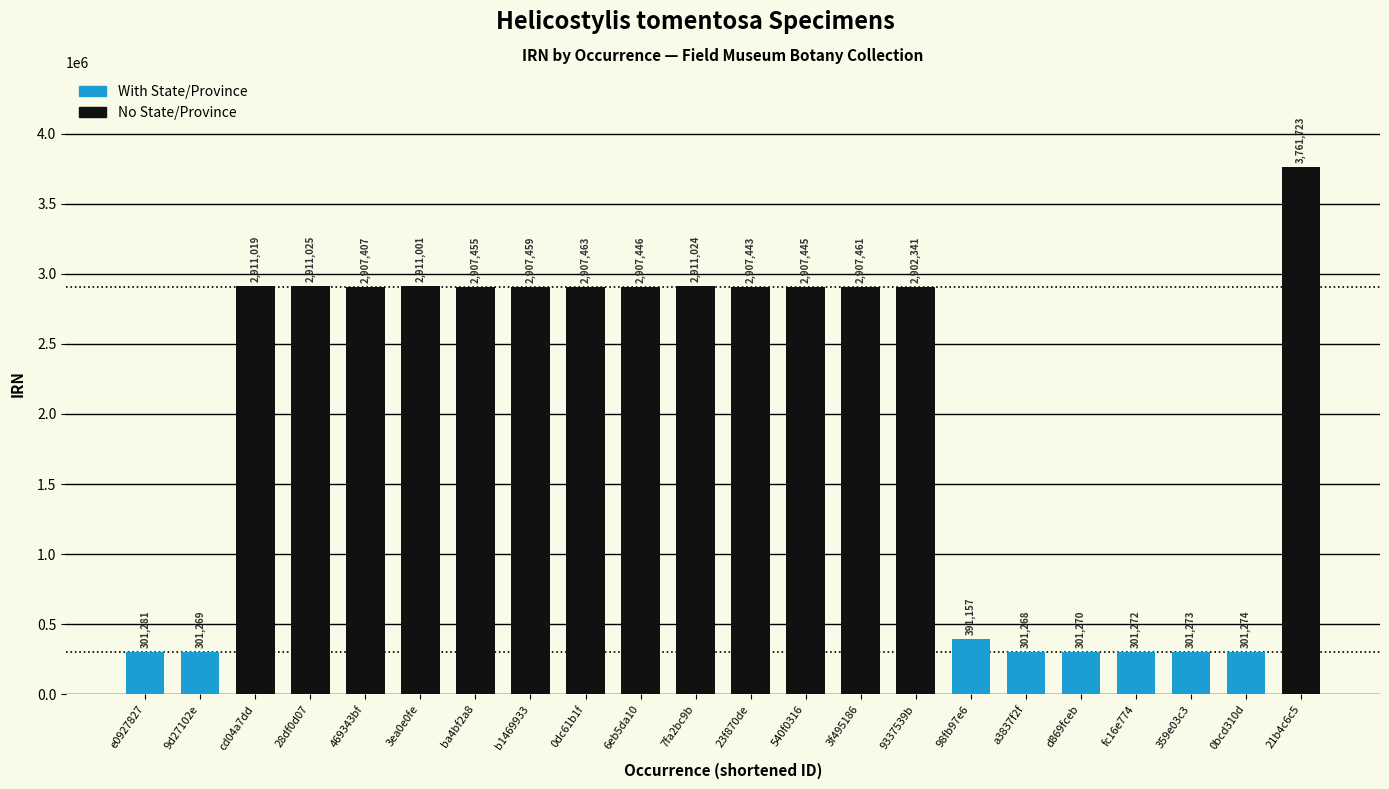

Between 3f495186 and a3837f2f, which is larger?

3f495186